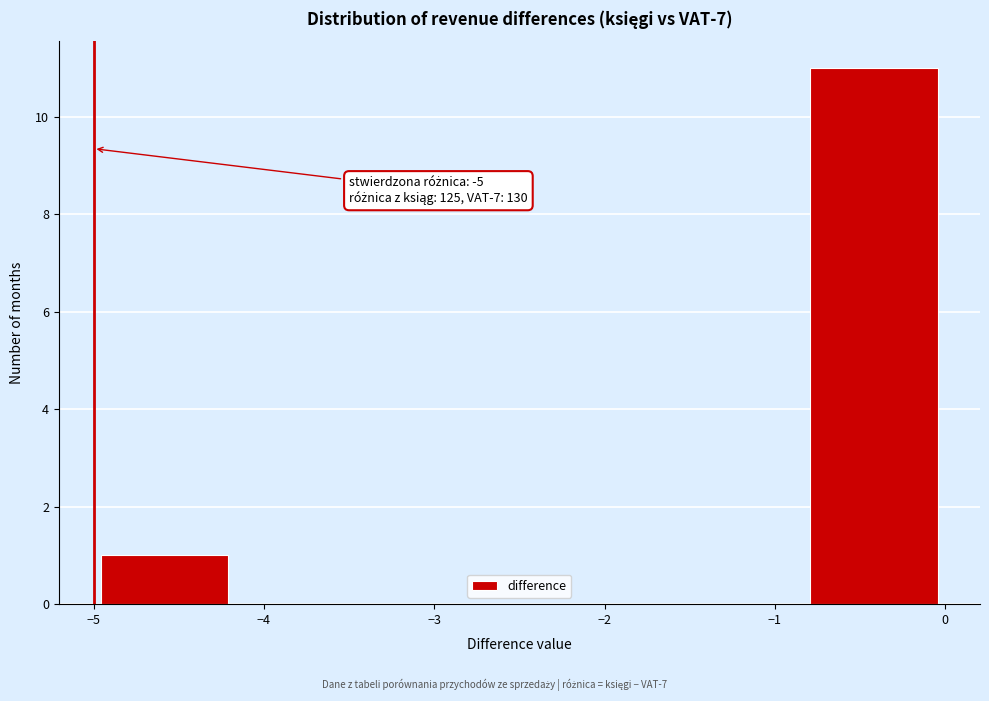

Over which range of the x-axis is the bar tallest?

-0.8 to 0.0